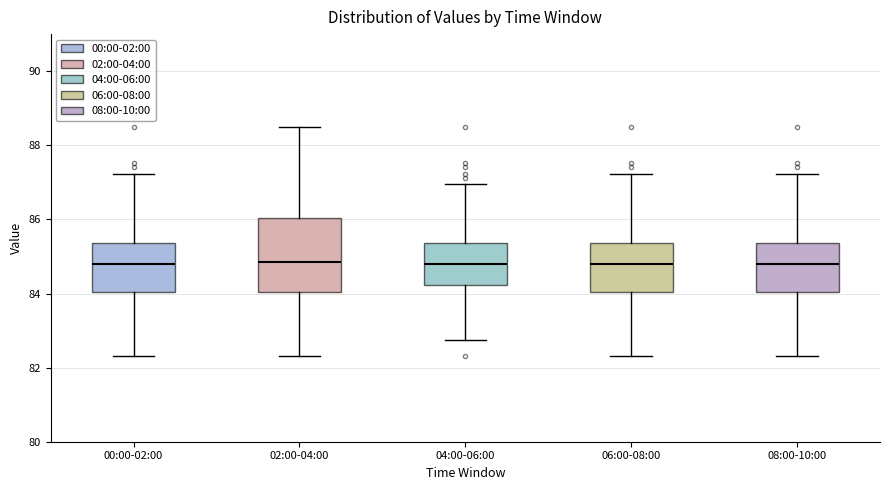

Where does the lower whisker of the box for 00:00-02:00 end on the y-axis? The values are not printed on the chart, so give them approximately, as read against the axis.

82.4